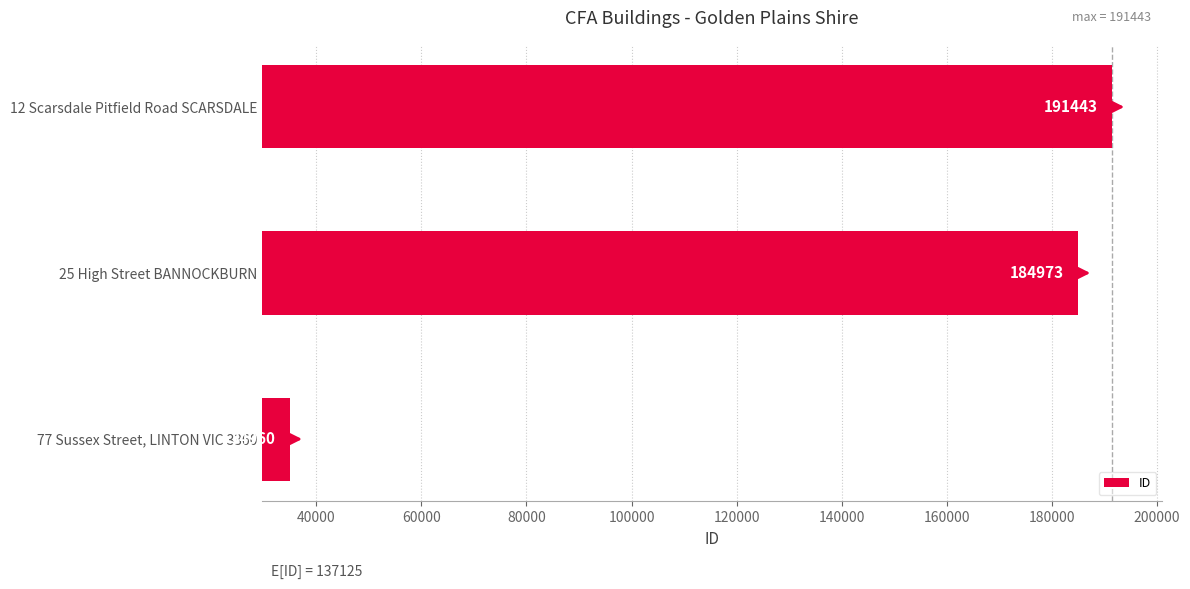

How many bars are there in total?

3